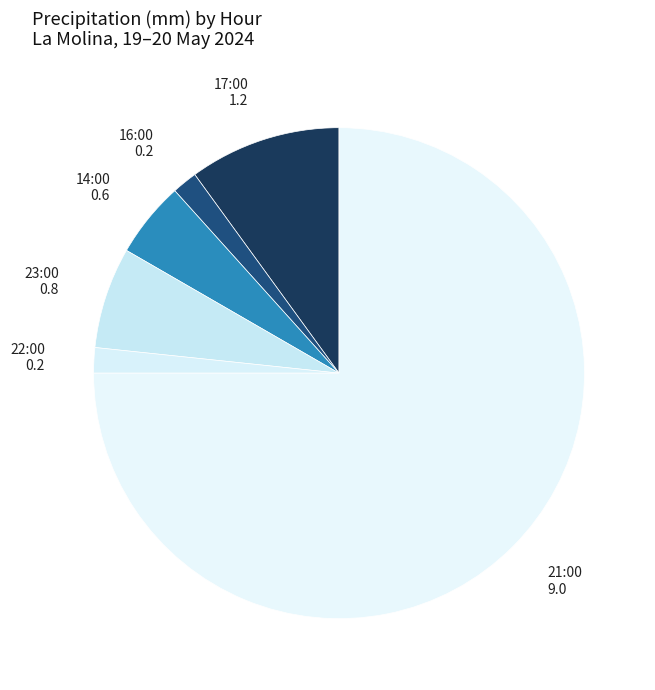

How many slices are in this pie chart?

6